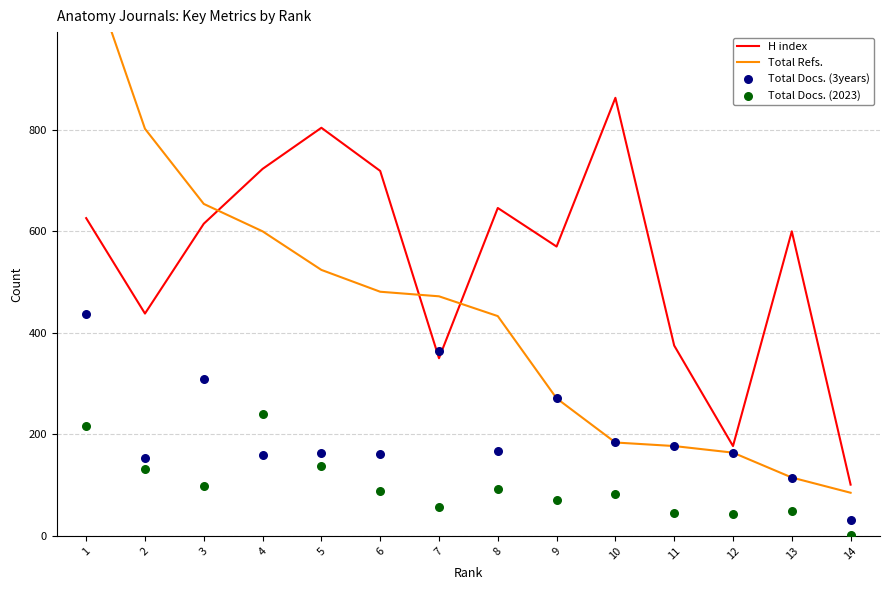

At which category is the sum across all series the highest?

1